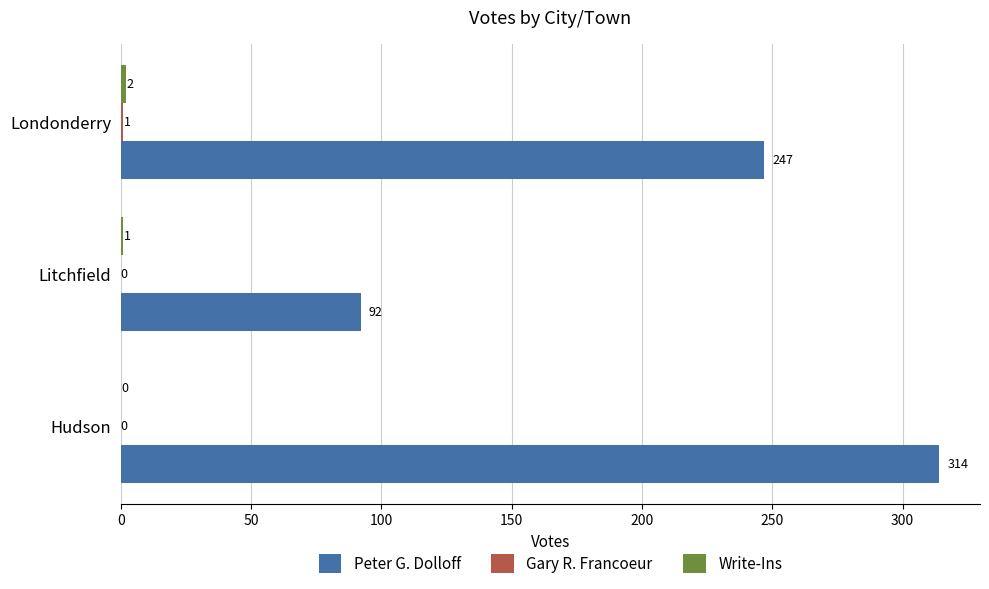

True or false: Peter G. Dolloff has a value of 128 at Londonderry.

False